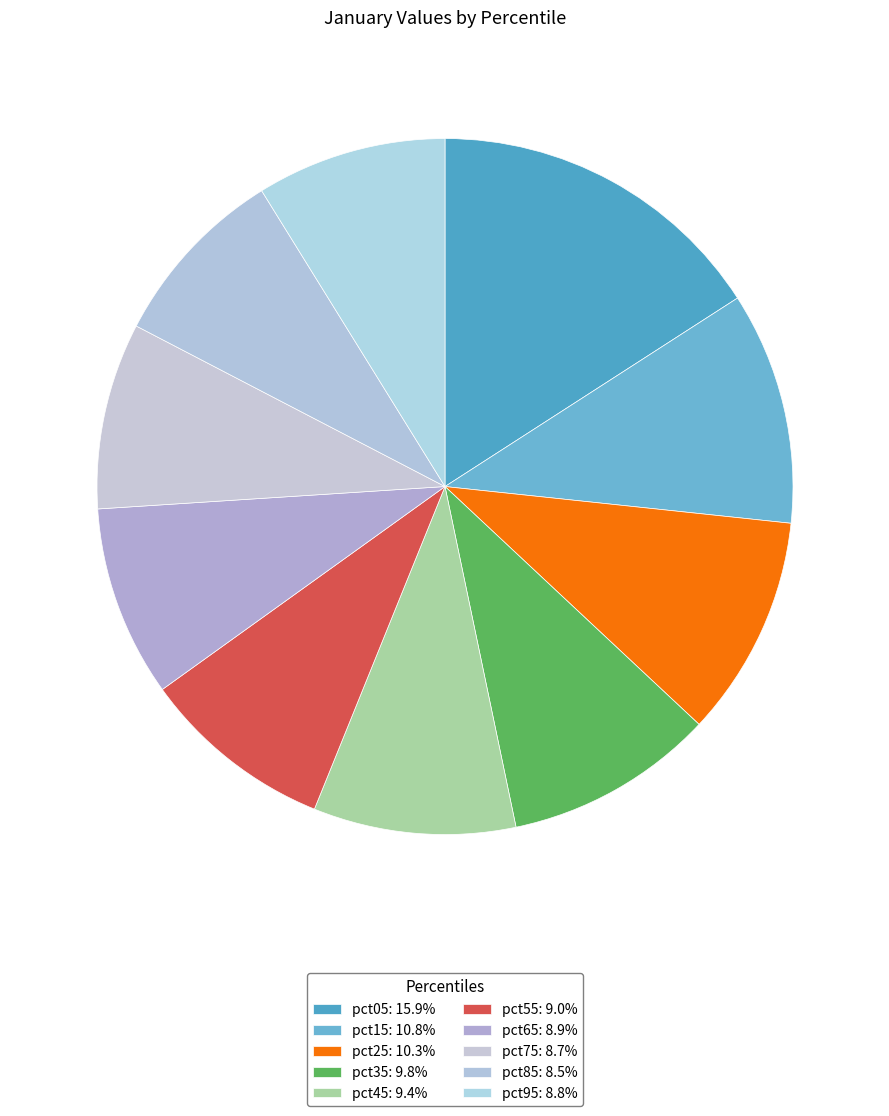

What is the change in value from pct15 to pct95?

-0.3